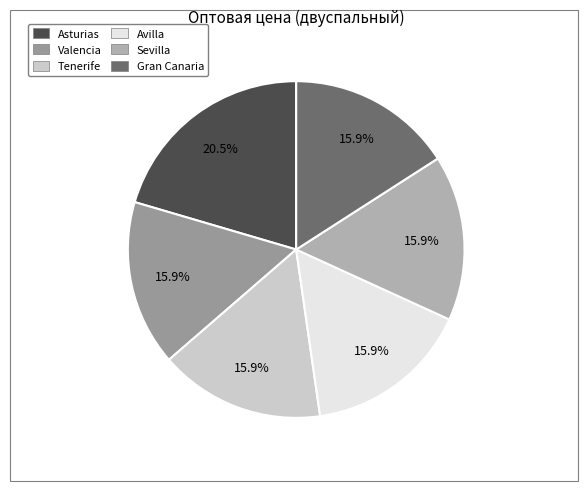

How many segments does this pie chart have?

6